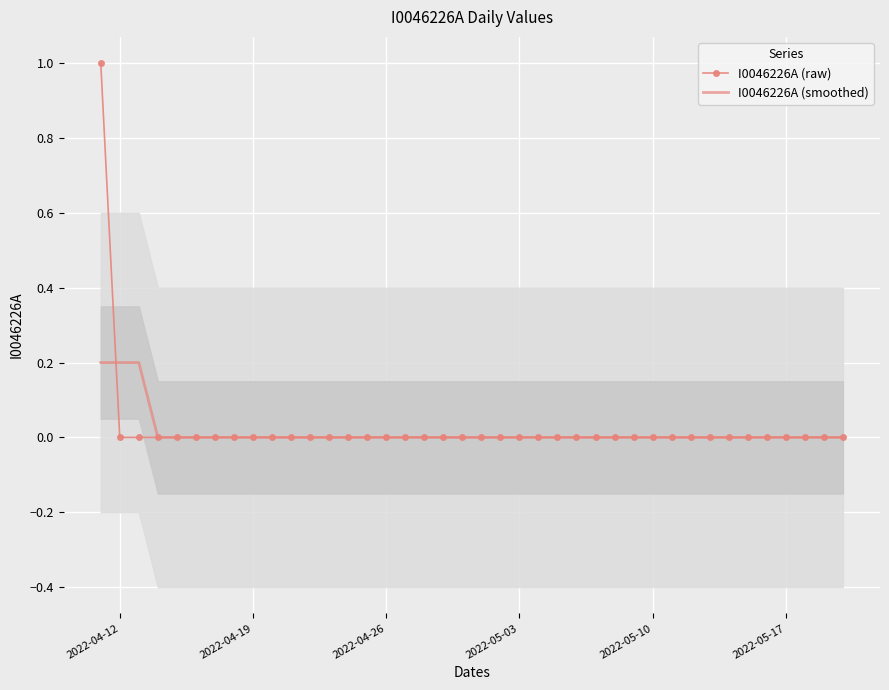

Reading left to right, what are all the values shown in this chart?

I0046226A (raw): 1.0	0.0	0.0	0.0	0.0	0.0	0.0	0.0	0.0	0.0	0.0	0.0	0.0	0.0	0.0	0.0	0.0	0.0	0.0	0.0	0.0	0.0	0.0	0.0	0.0	0.0	0.0	0.0	0.0	0.0	0.0	0.0	0.0	0.0	0.0	0.0	0.0	0.0	0.0	0.0
I0046226A (smoothed): 0.2	0.2	0.2	0.0	0.0	0.0	0.0	0.0	0.0	0.0	0.0	0.0	0.0	0.0	0.0	0.0	0.0	0.0	0.0	0.0	0.0	0.0	0.0	0.0	0.0	0.0	0.0	0.0	0.0	0.0	0.0	0.0	0.0	0.0	0.0	0.0	0.0	0.0	0.0	0.0